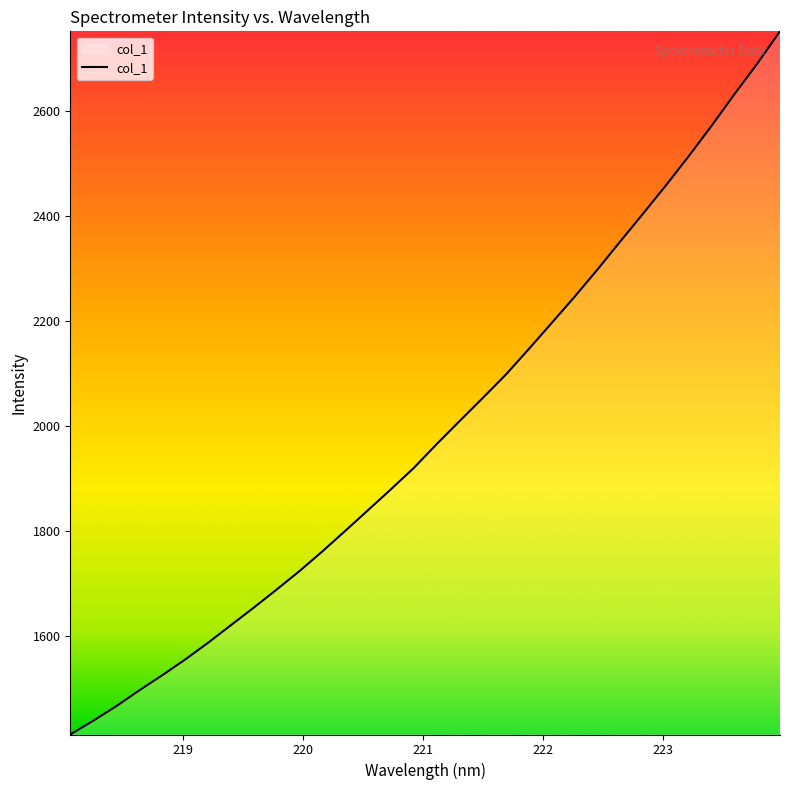

What is the smallest value displayed?

1411.5